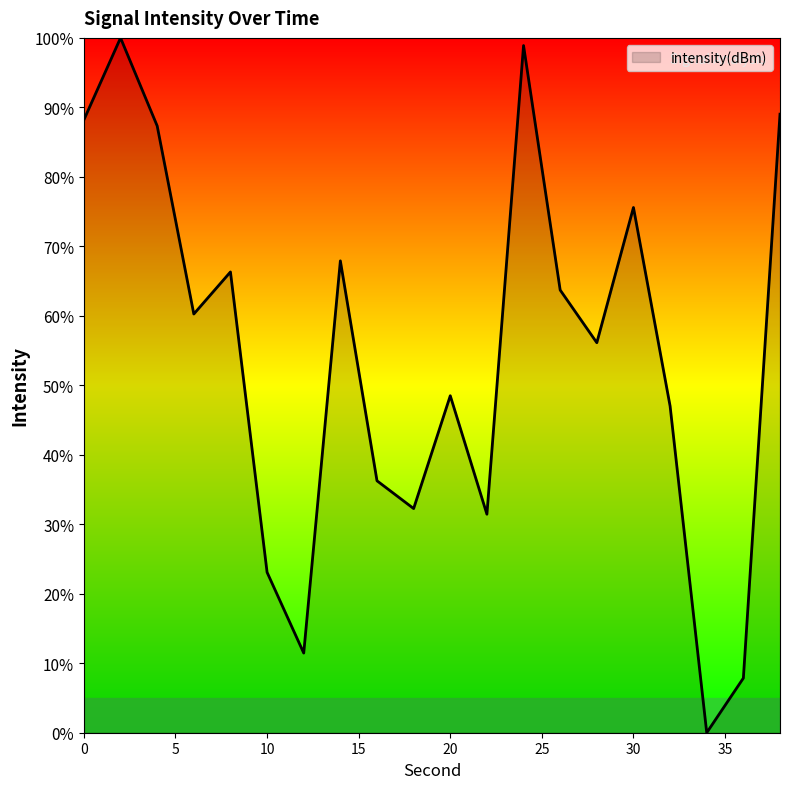

What is the maximum value shown in the chart?

100.0